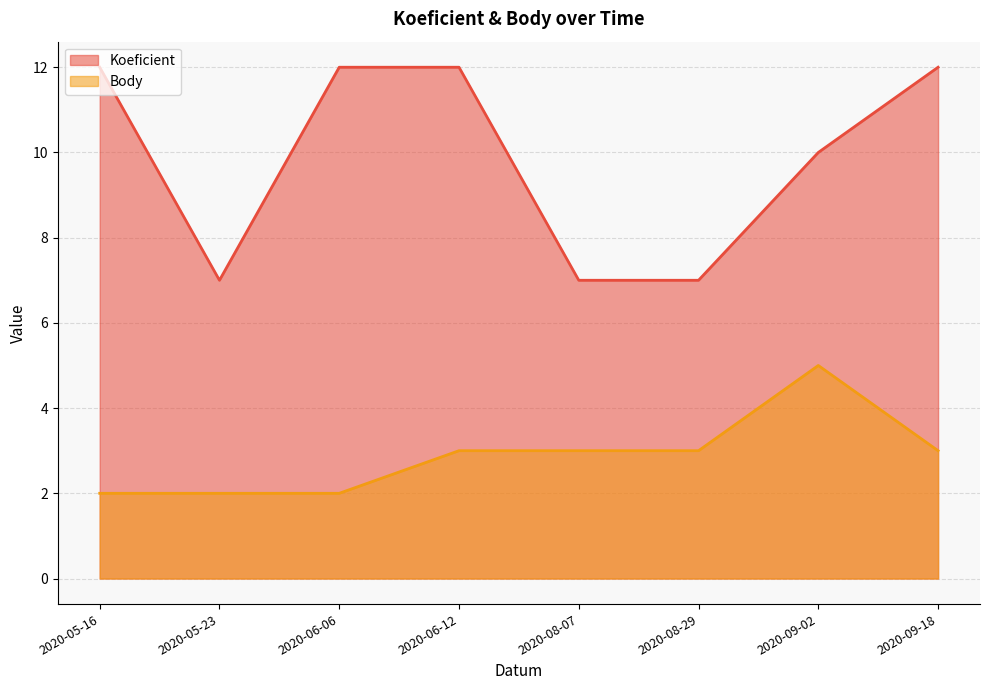

What is the average value of the Body series?

3